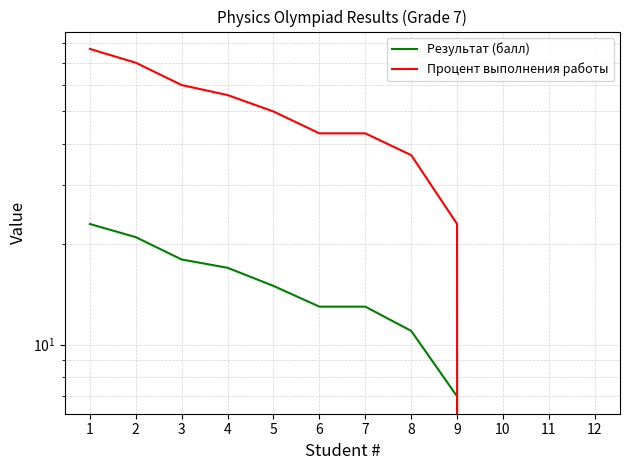

Which series has the widest spread of values?

Процент выполнения работы